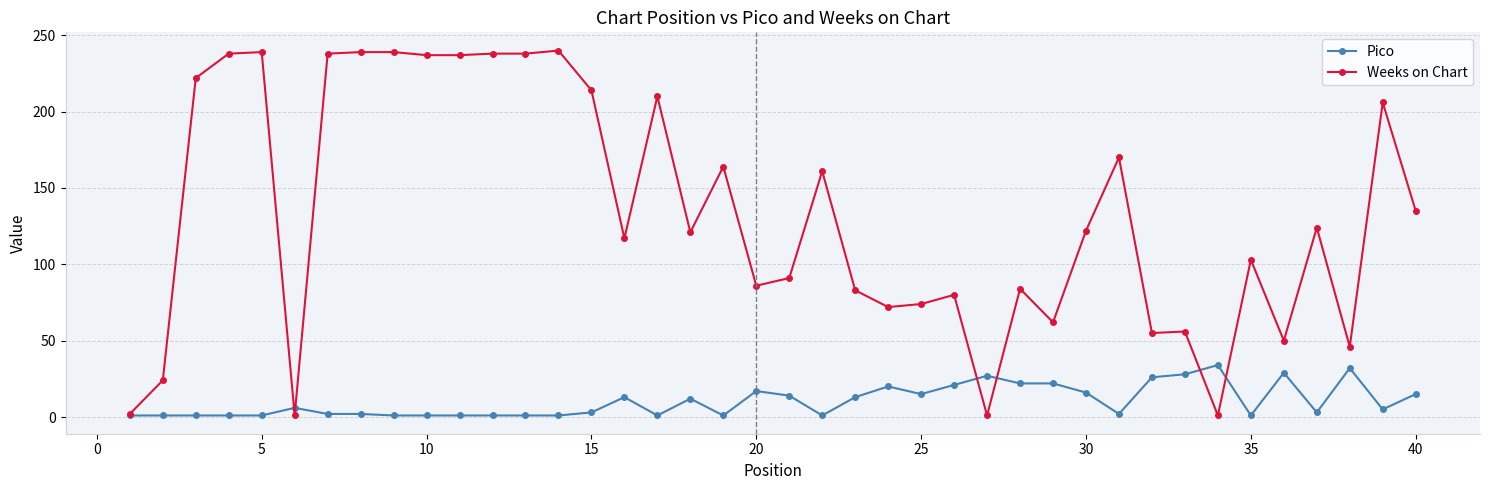

What is the maximum value shown in the chart?

240